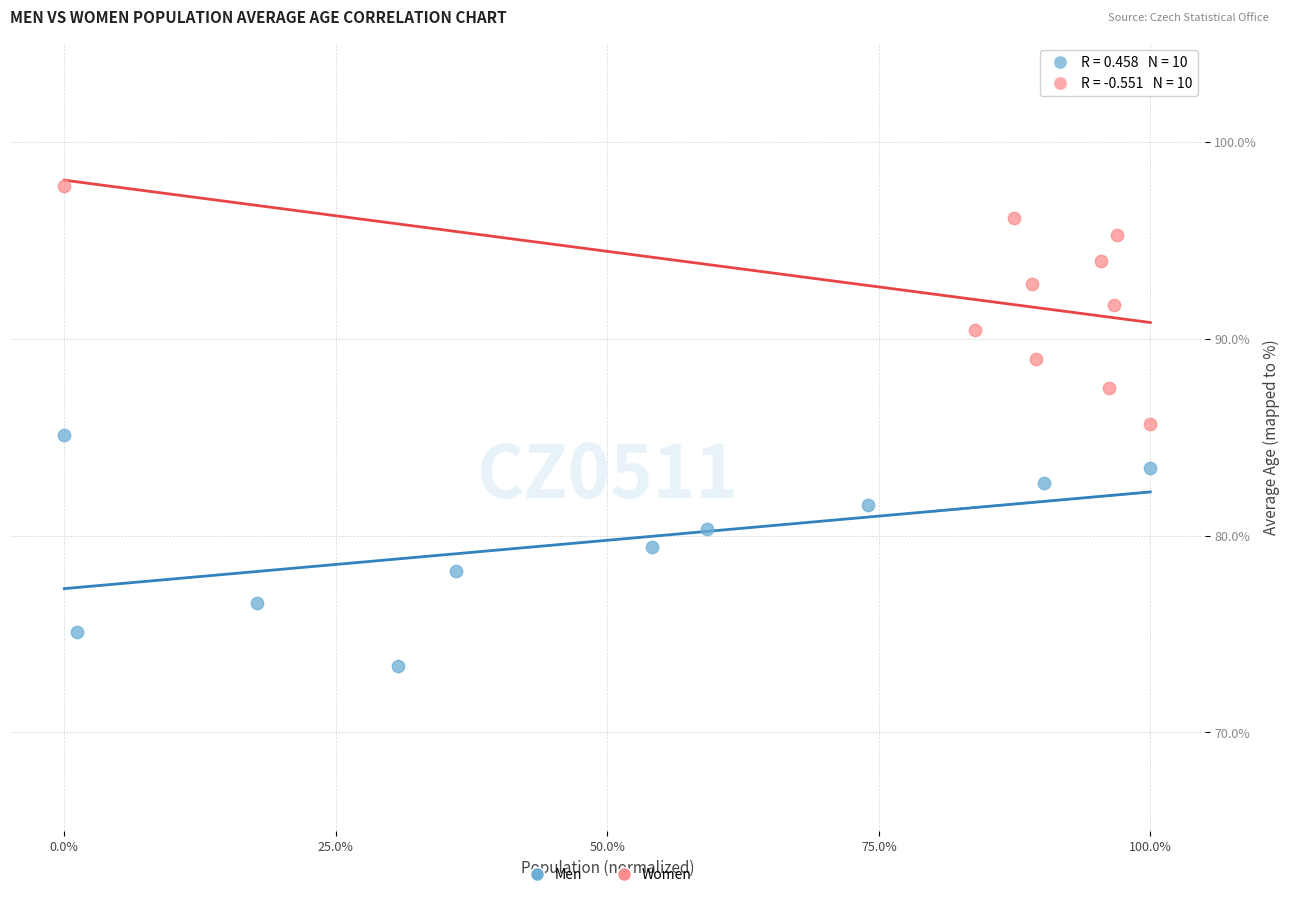

Which series reaches the minimum Y coordinate?

Men